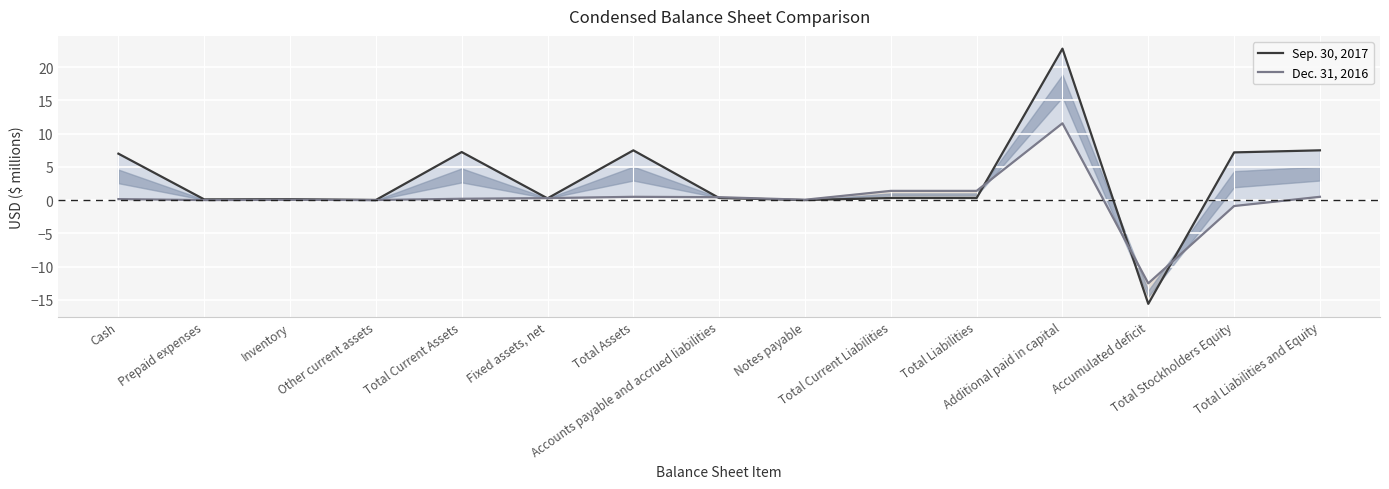

What is the difference between the highest and lowest values at Cash?

6.8